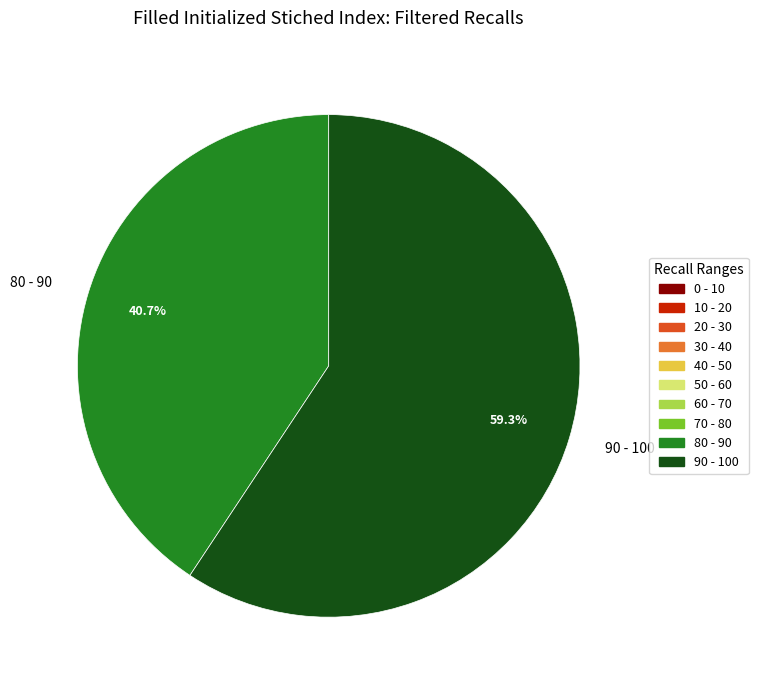

Does 90 - 100 represent more than half of the total?

Yes